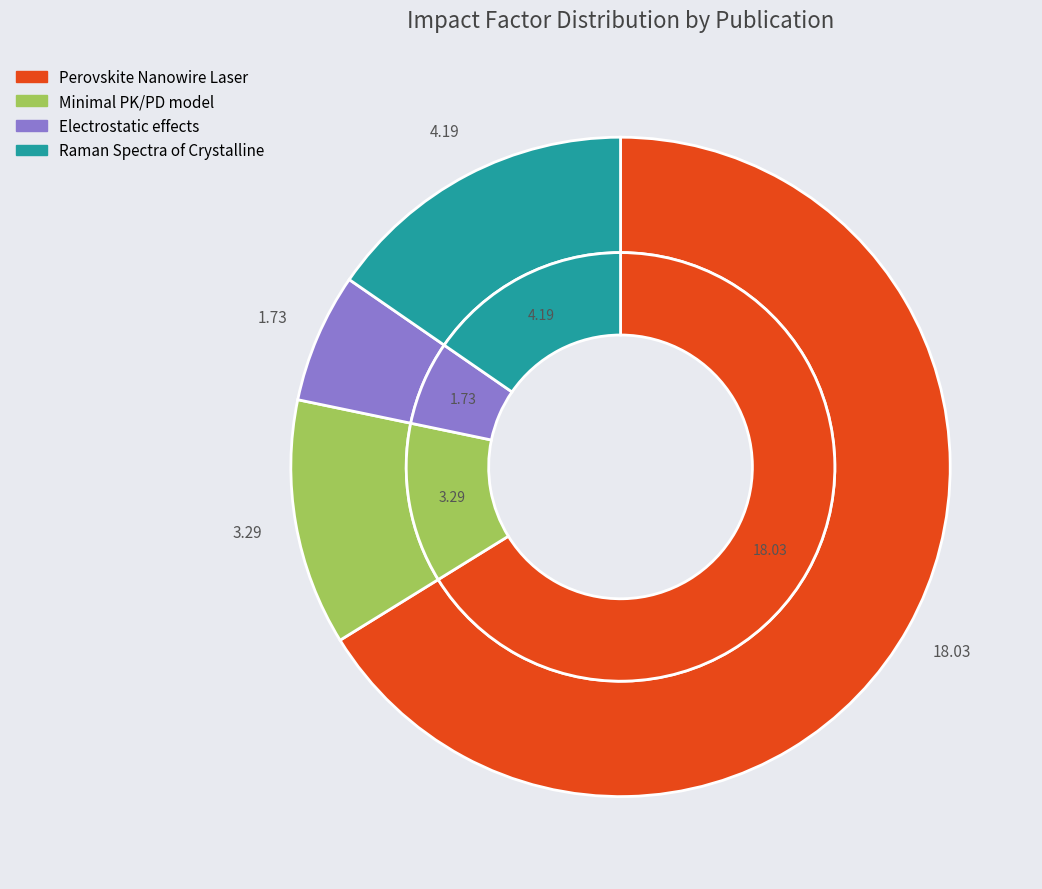

What is the ratio of the value at Raman Spectra of Crystalline to the value at Perovskite Nanowire Laser?

0.2